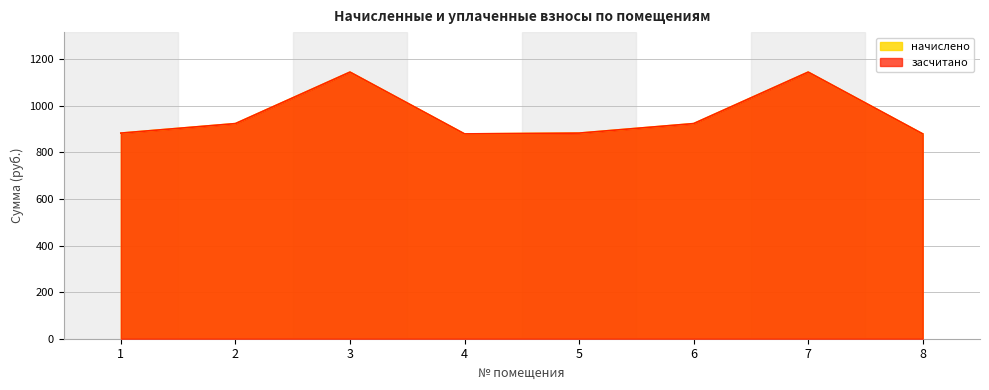

Where does the начислено series first go above 923?

2